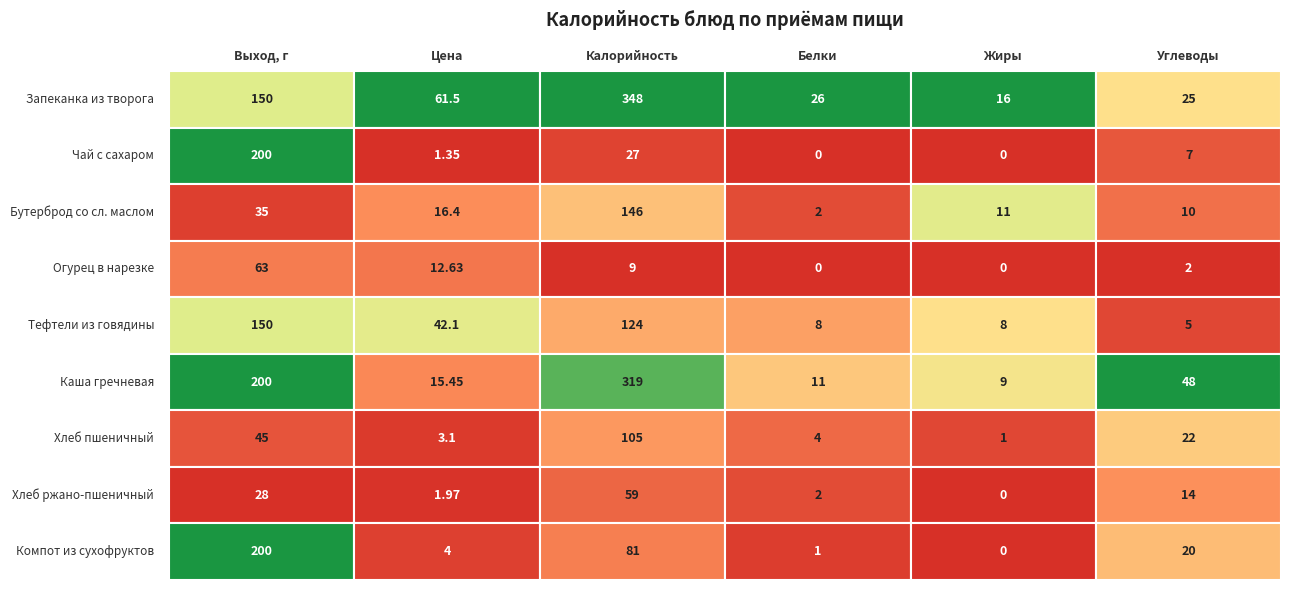

At how many categories does at least one series exceed 339?

1